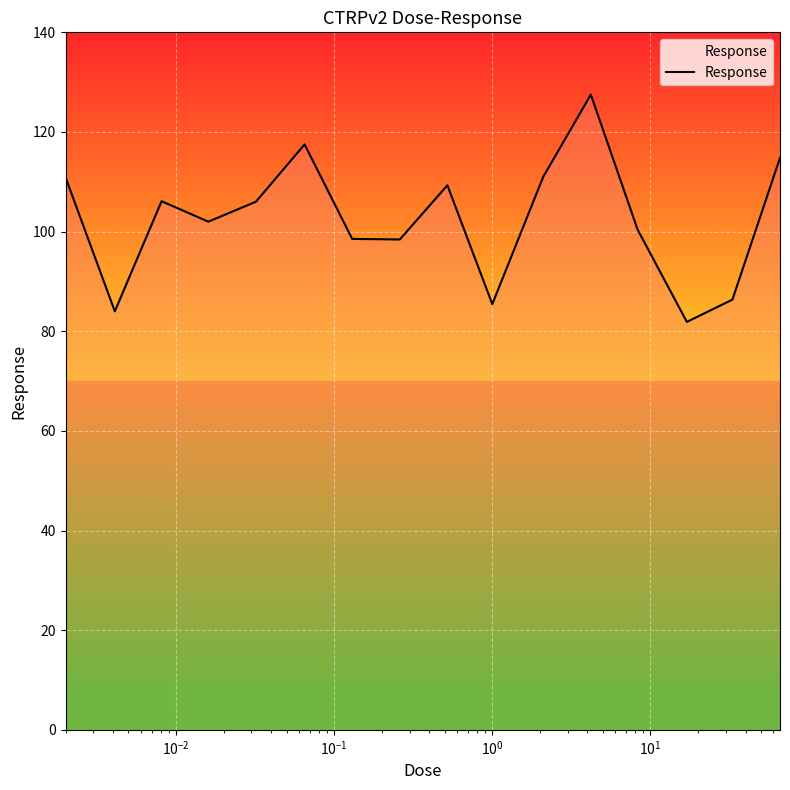

What is the smallest value displayed?

81.9